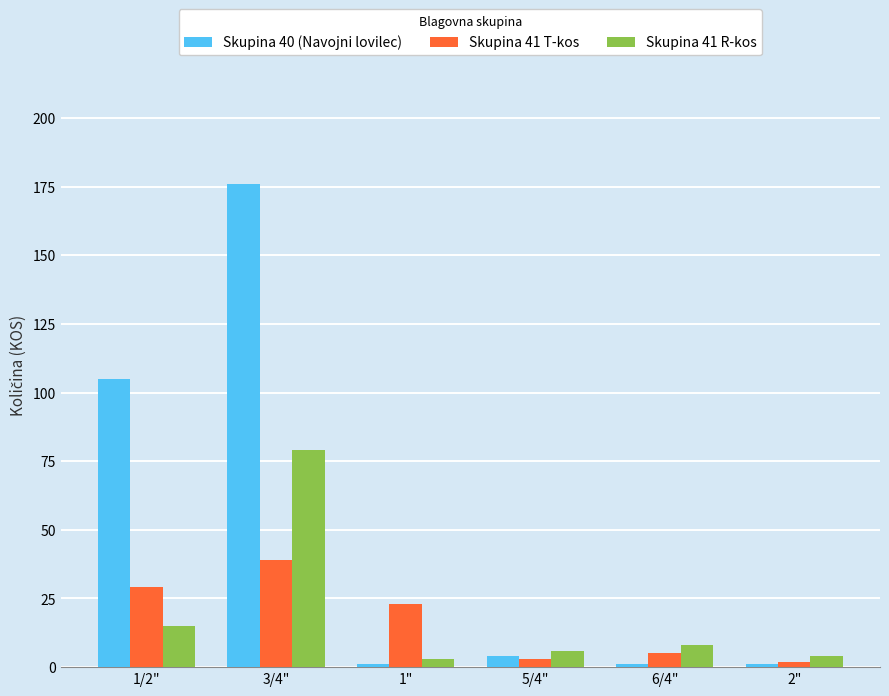

List the series in order of their peak value, highest first.

Skupina 40 (Navojni lovilec), Skupina 41 R-kos, Skupina 41 T-kos